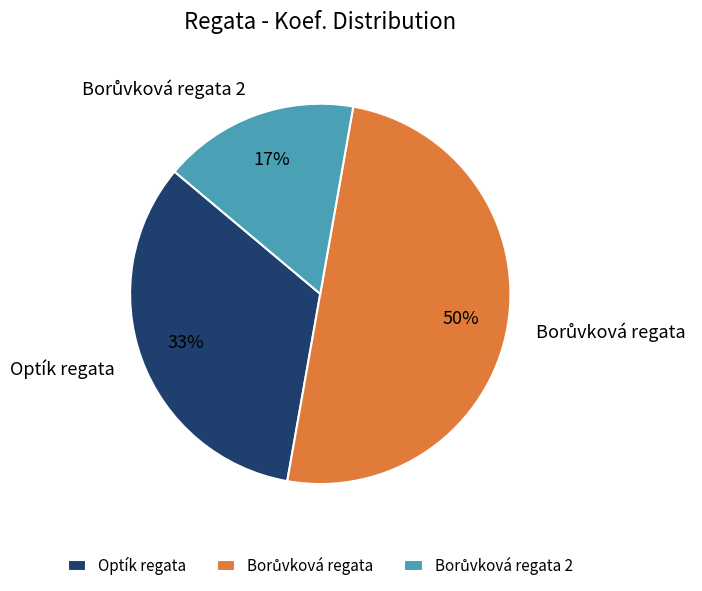

To the nearest percent, what is the difference between the largest and smallest slice percentages?

33%